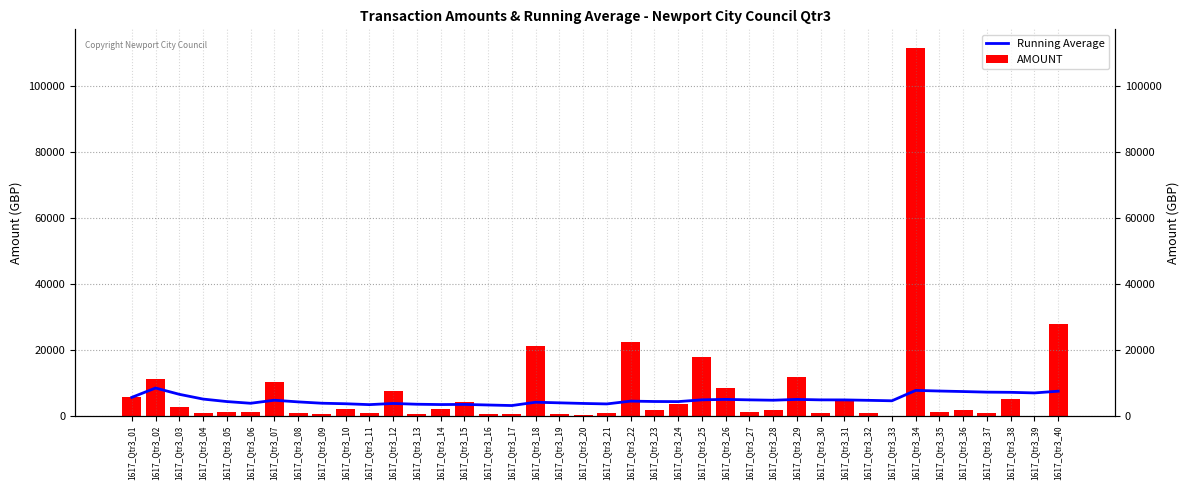

Reading left to right, what are all the values shown in this chart?

Running Average: 5542.3	8371.2	6465.5	5024.8	4269.8	3752.8	4672.8	4171.2	3766.4	3605.4	3339.0	3694.1	3459.9	3362.8	3407.3	3228.9	3063.0	4066.5	3885.5	3698.1	3554.2	4403.1	4287.7	4253.4	4794.1	4926.7	4784.8	4674.5	4921.2	4782.4	4771.4	4643.8	4503.4	7649.5	7461.8	7301.2	7124.6	7068.6	6887.4	7407.5
AMOUNT: 5542.3	11200.0	2654.3	702.6	1250.0	1167.9	10192.5	660.0	527.8	2156.8	675.1	7600.0	650.0	2100.0	4030.6	553.3	408.3	21125.0	627.5	138.5	675.0	22230.0	1750.0	3464.6	17771.4	8241.0	1095.1	1697.4	11828.6	756.0	4441.1	690.0	9.0	111470.0	1081.9	1680.0	768.4	4995.0	3.0	27691.4